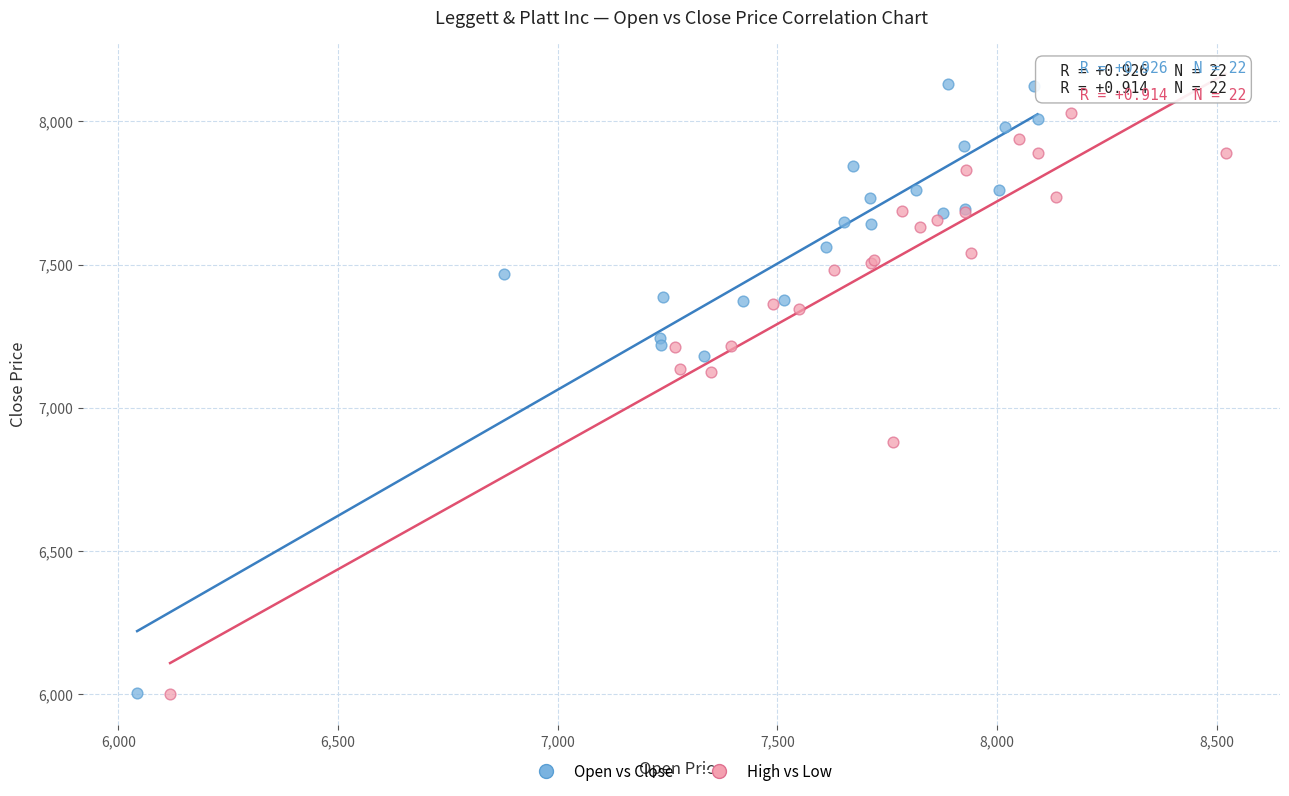

Which series contains the highest Y value?

Open vs Close